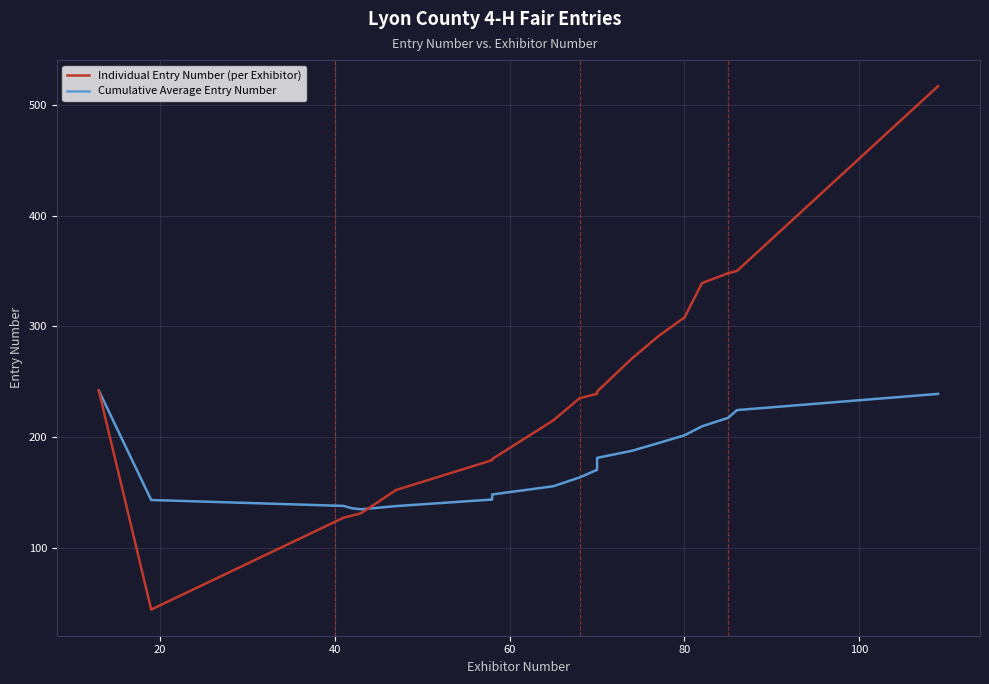

The Cumulative Average Entry Number series shows 137.7 at 40. True or false?

True